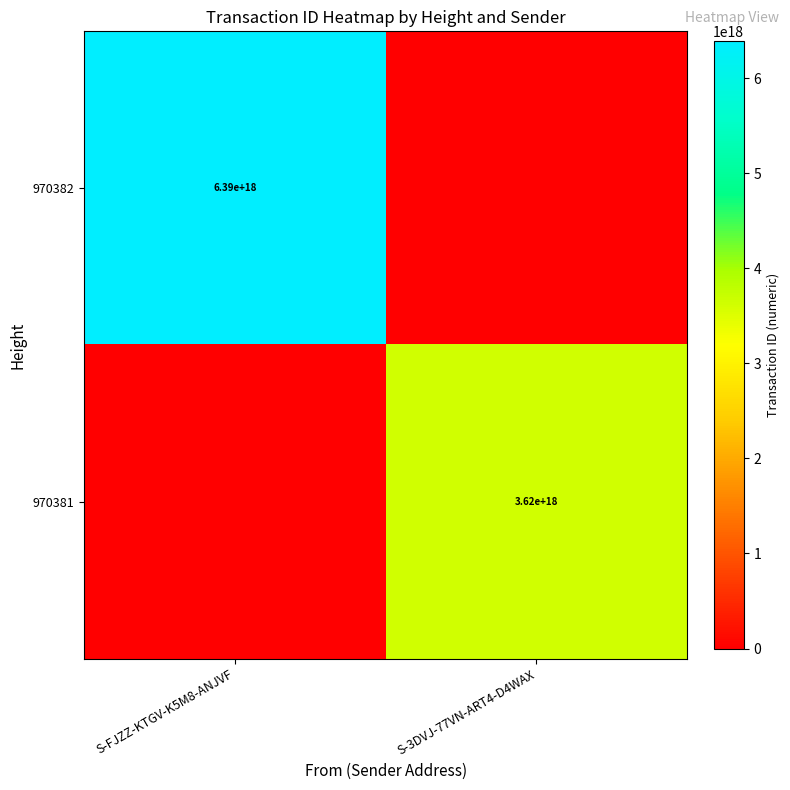

At how many categories does at least one series exceed 4319726627738081792?

1